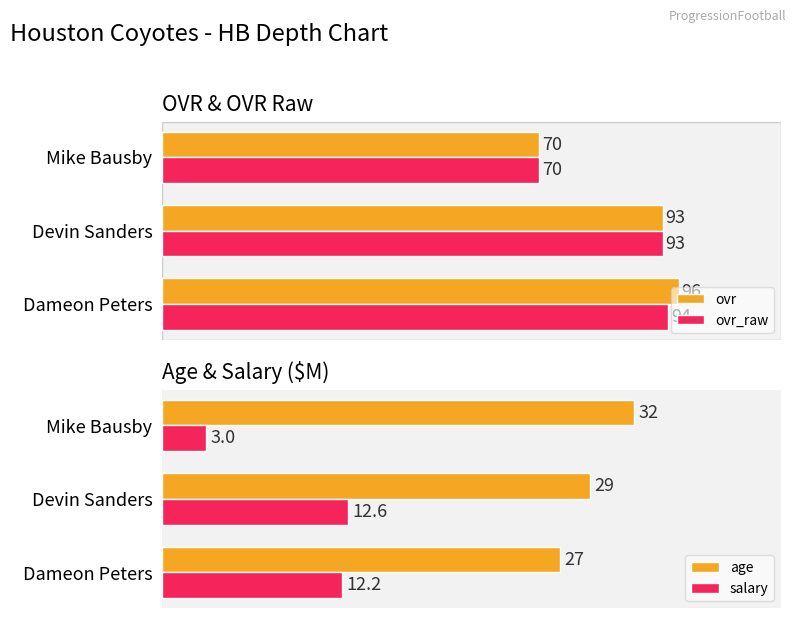

List the labels in order of ovr value, smallest first.

Mike Bausby, Devin Sanders, Dameon Peters